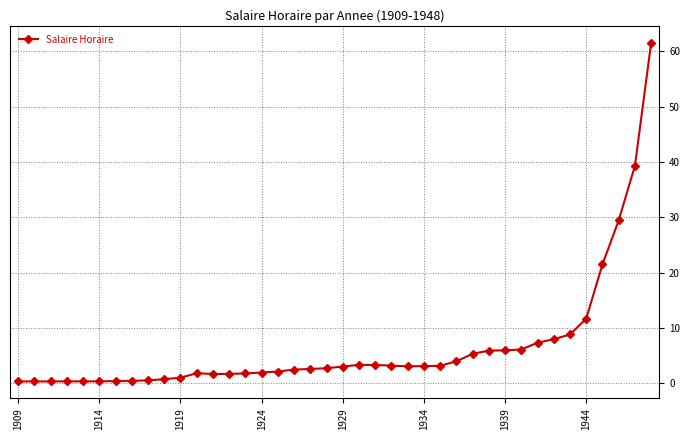

What is the sum of all values?

260.9